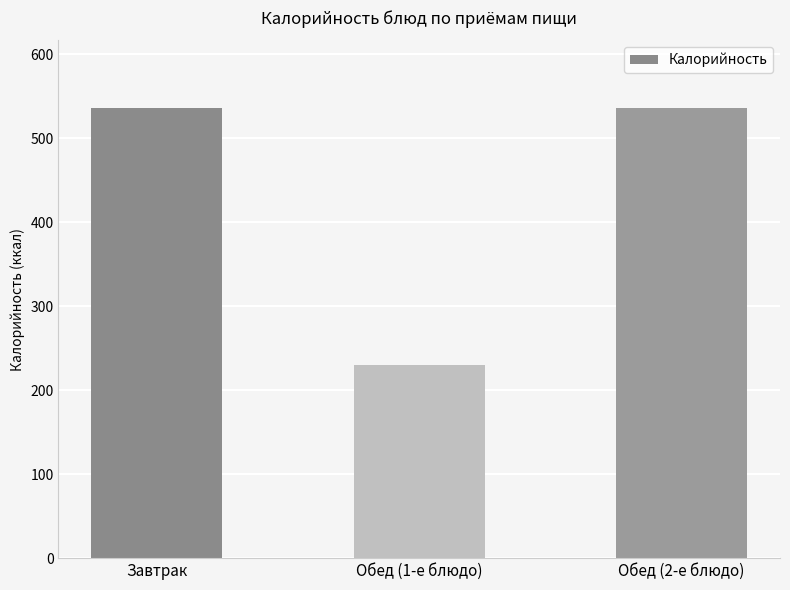

How many bars are there in total?

3